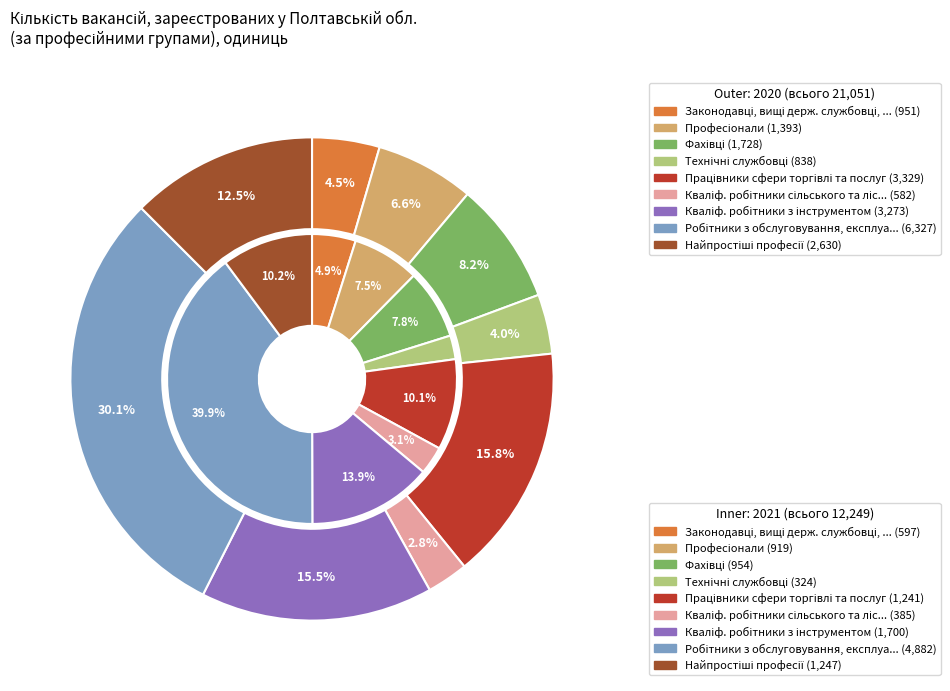

To the nearest percent, what is the difference between the largest and smallest slice percentages?

37%